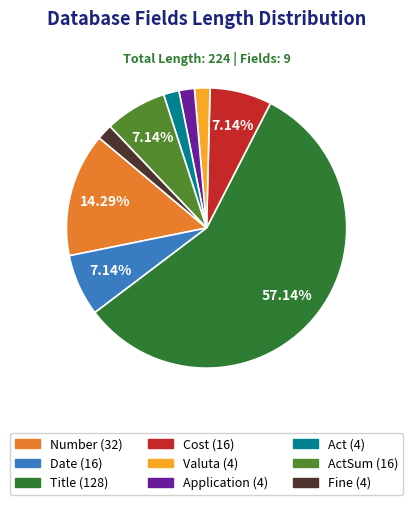

Is there any slice that represents more than half of the pie?

Yes